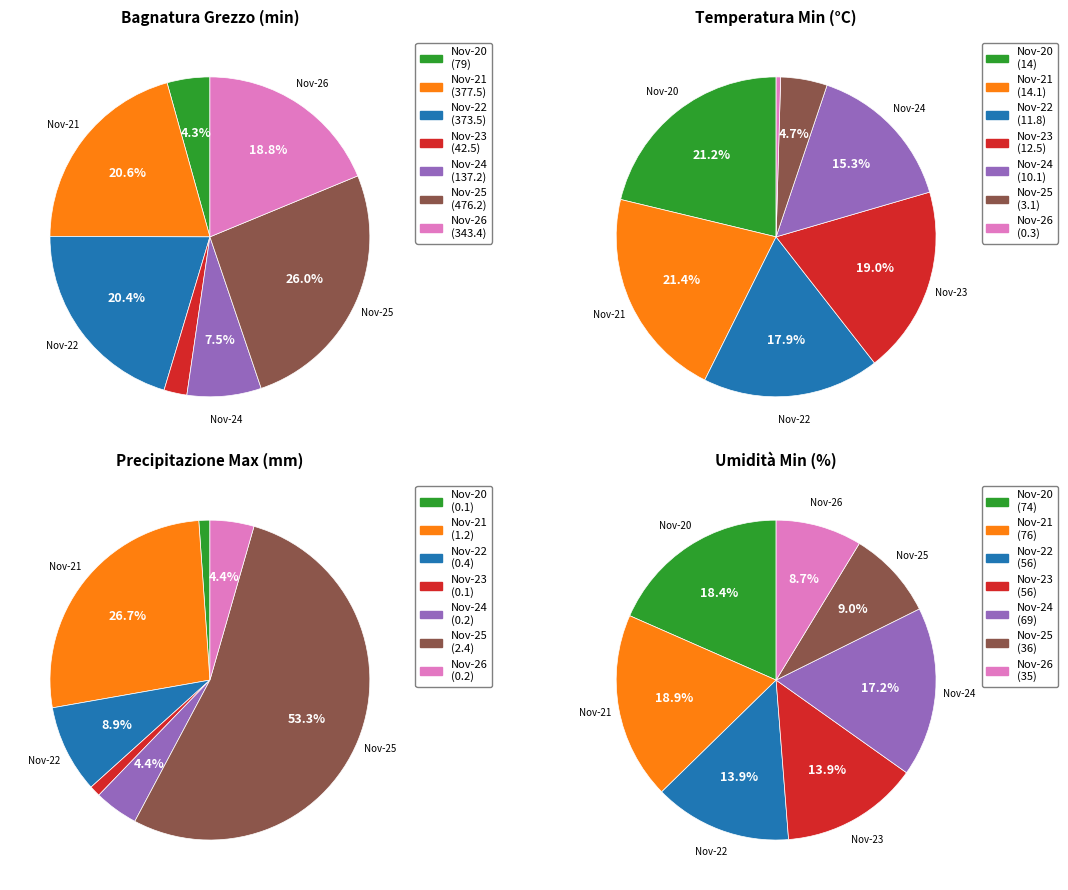

Which series changed the most between 2023-11-20 and 2023-11-22?

Bagnatura fogliare Grezzo